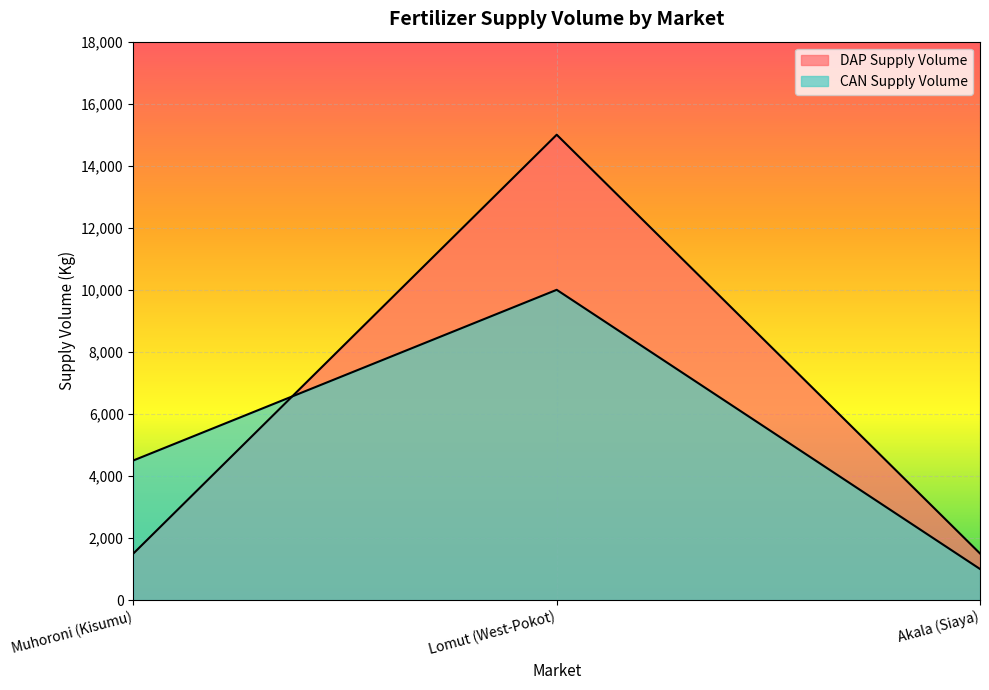

Is it true that CAN Supply Volume equals 1000 at Akala (Siaya)?

True